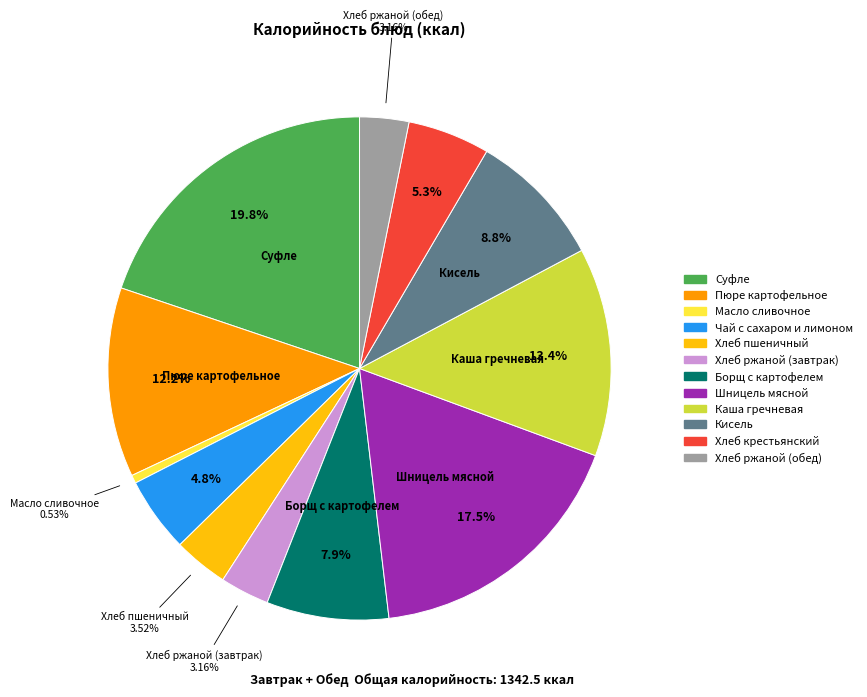

Approximately how many times larger is the value at Каша гречневая compared to Суфле?

0.7